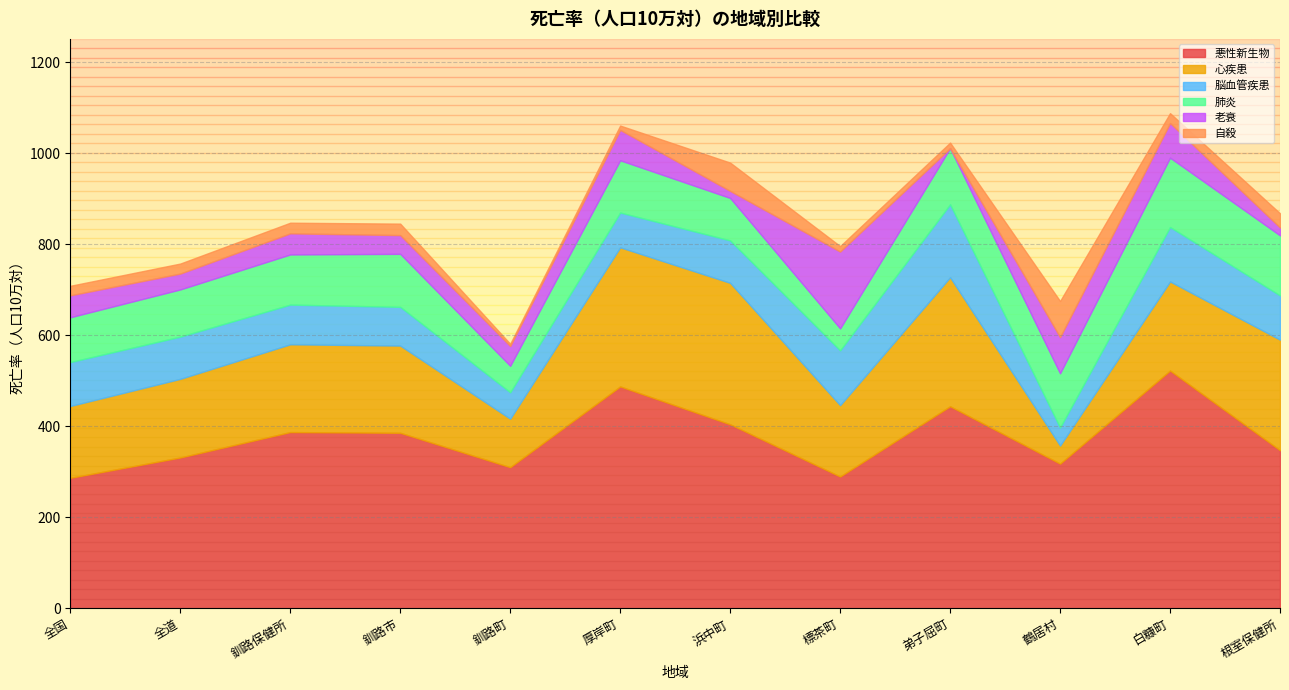

What is the label of the 10th point from the right?

釧路保健所